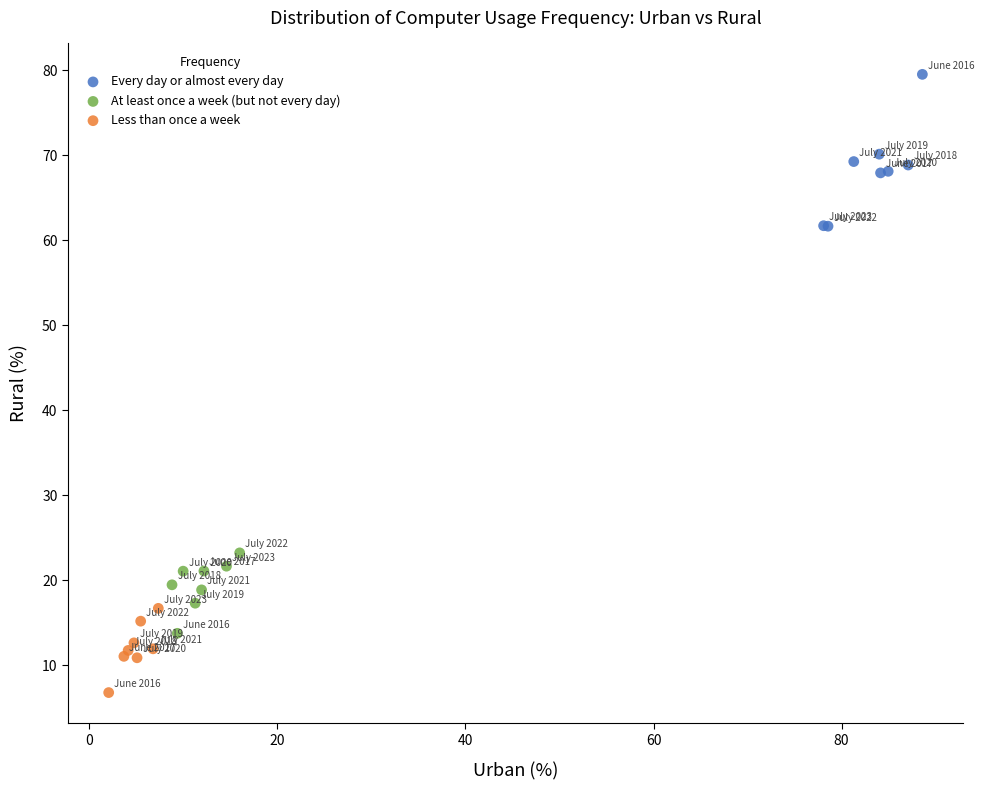

Which series has the largest Y range (max minus min)?

Every day or almost every day